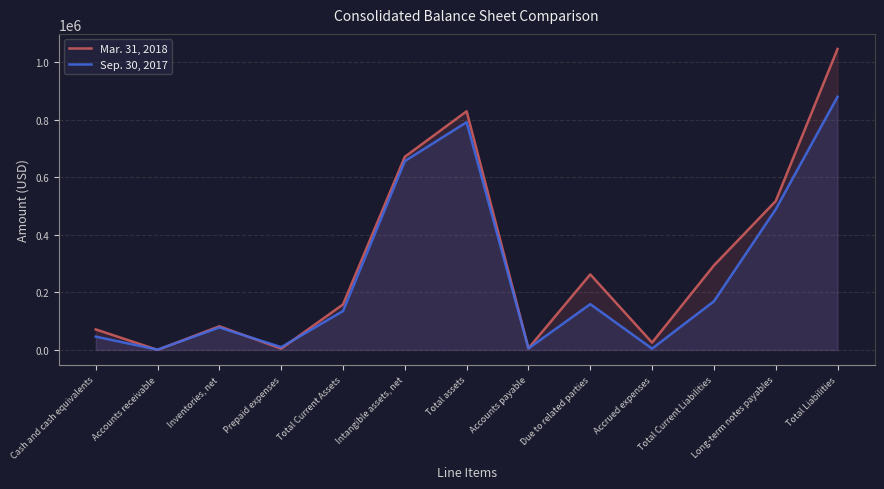

Where is the first local maximum for Mar. 31, 2018?

Inventories, net